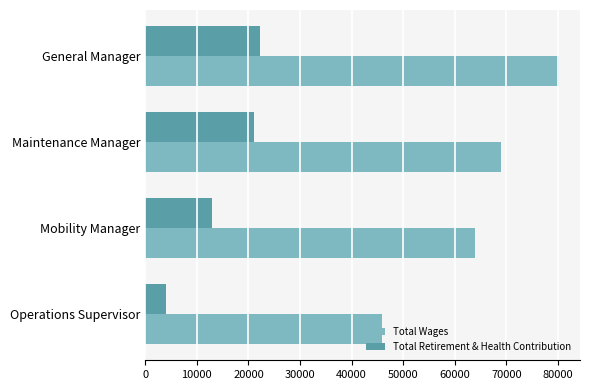

Which series has the largest range (max minus min)?

Total Wages